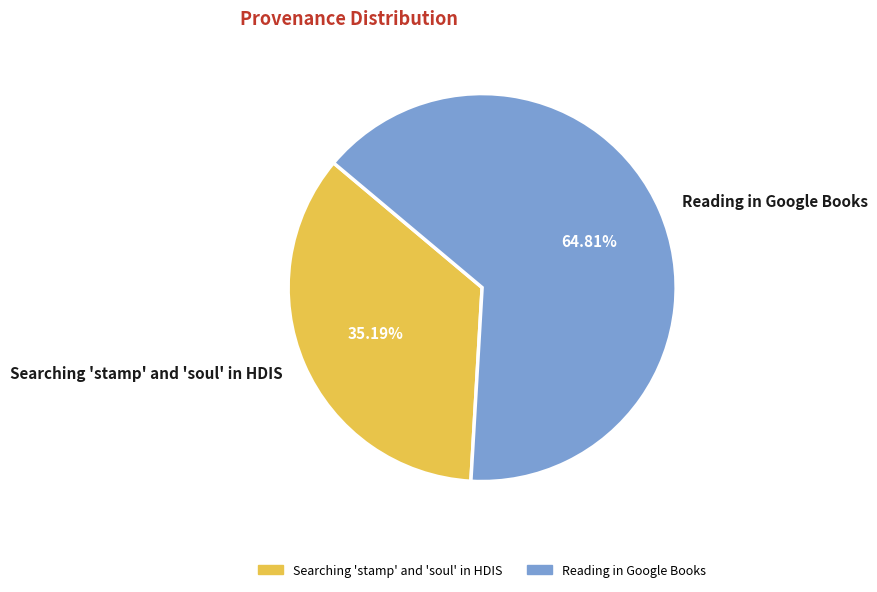

Approximately how many times larger is the value at Reading in Google Books compared to Searching 'stamp' and 'soul' in HDIS?

1.8